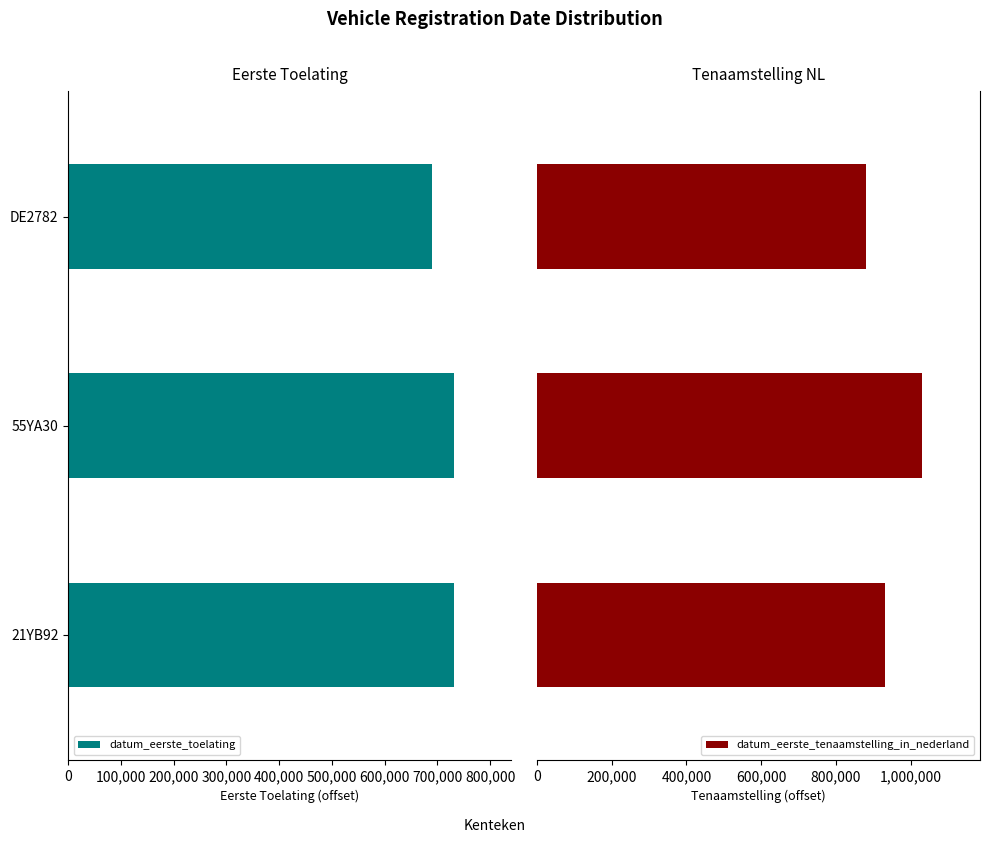

What is the difference between the maximum and minimum values in the datum_eerste_toelating series?

40000